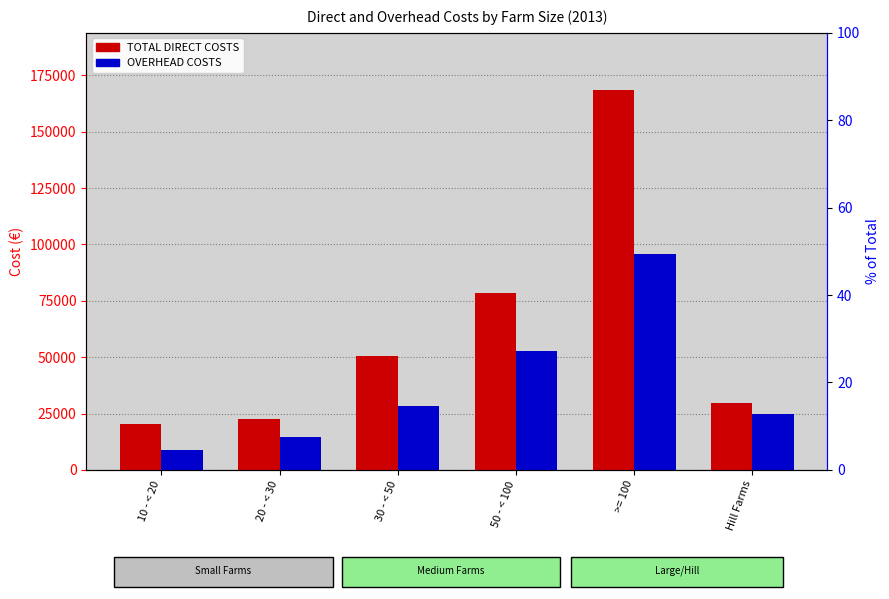

What are all the series names shown in the legend?

TOTAL DIRECT COSTS, OVERHEAD COSTS